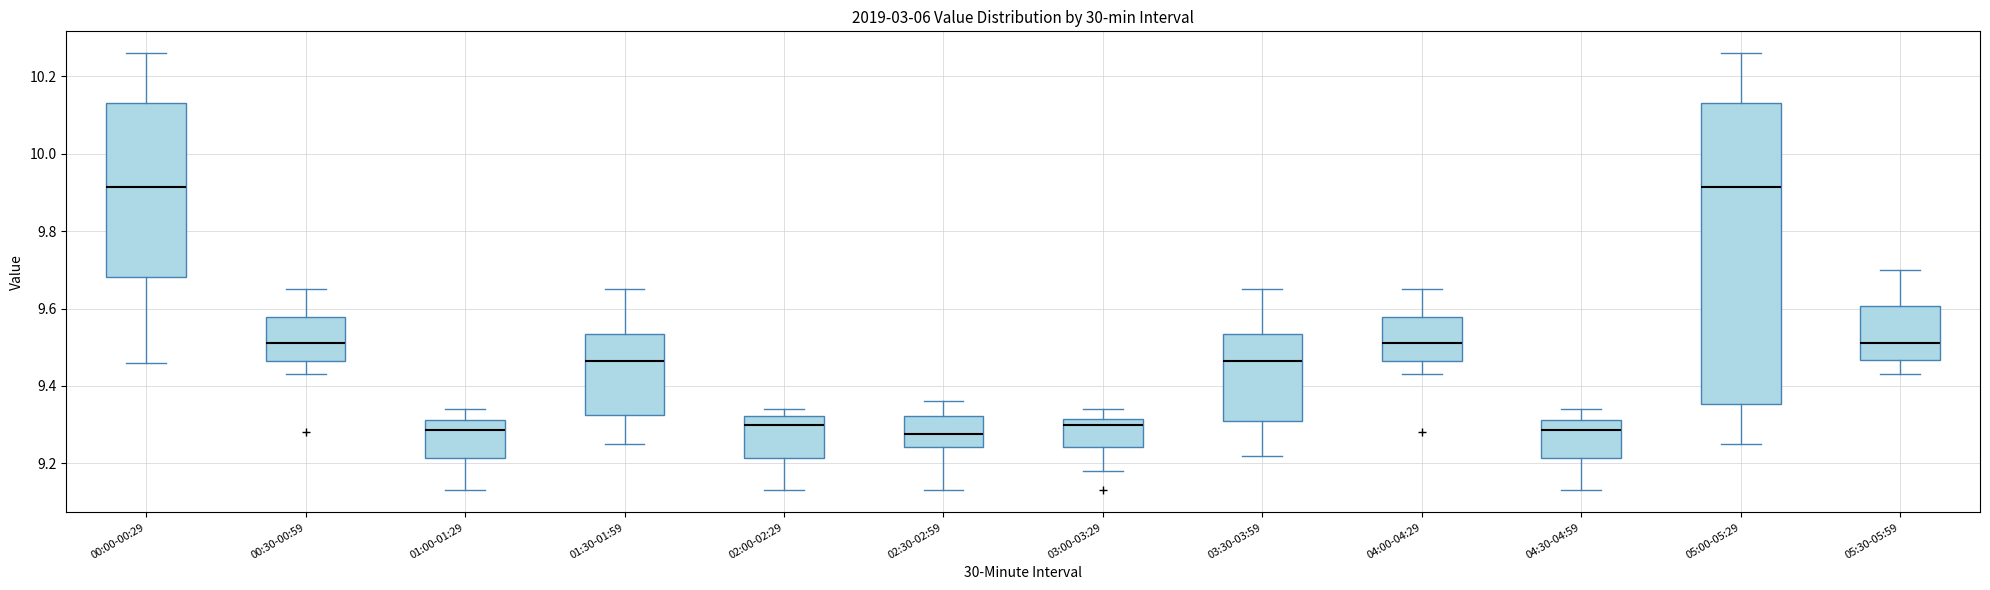

Reading left to right, transcribe this box plot: for each box, give where its median line is, the range the box spans, and where its two whiskers end, as read against the y-axis. The values are not printed on the chart, so give them approximately, as read against the axis.

00:00-00:29: median 9.92, box 9.68 to 10.14, whiskers 9.46 to 10.26
00:30-00:59: median 9.52, box 9.46 to 9.58, whiskers 9.44 to 9.66
01:00-01:29: median 9.28, box 9.22 to 9.32, whiskers 9.14 to 9.34
01:30-01:59: median 9.46, box 9.32 to 9.54, whiskers 9.26 to 9.66
02:00-02:29: median 9.30, box 9.22 to 9.32, whiskers 9.14 to 9.34
02:30-02:59: median 9.28, box 9.24 to 9.32, whiskers 9.14 to 9.36
03:00-03:29: median 9.30, box 9.24 to 9.32, whiskers 9.18 to 9.34
03:30-03:59: median 9.46, box 9.32 to 9.54, whiskers 9.22 to 9.66
04:00-04:29: median 9.52, box 9.46 to 9.58, whiskers 9.44 to 9.66
04:30-04:59: median 9.28, box 9.22 to 9.32, whiskers 9.14 to 9.34
05:00-05:29: median 9.92, box 9.36 to 10.14, whiskers 9.26 to 10.26
05:30-05:59: median 9.52, box 9.46 to 9.60, whiskers 9.44 to 9.70